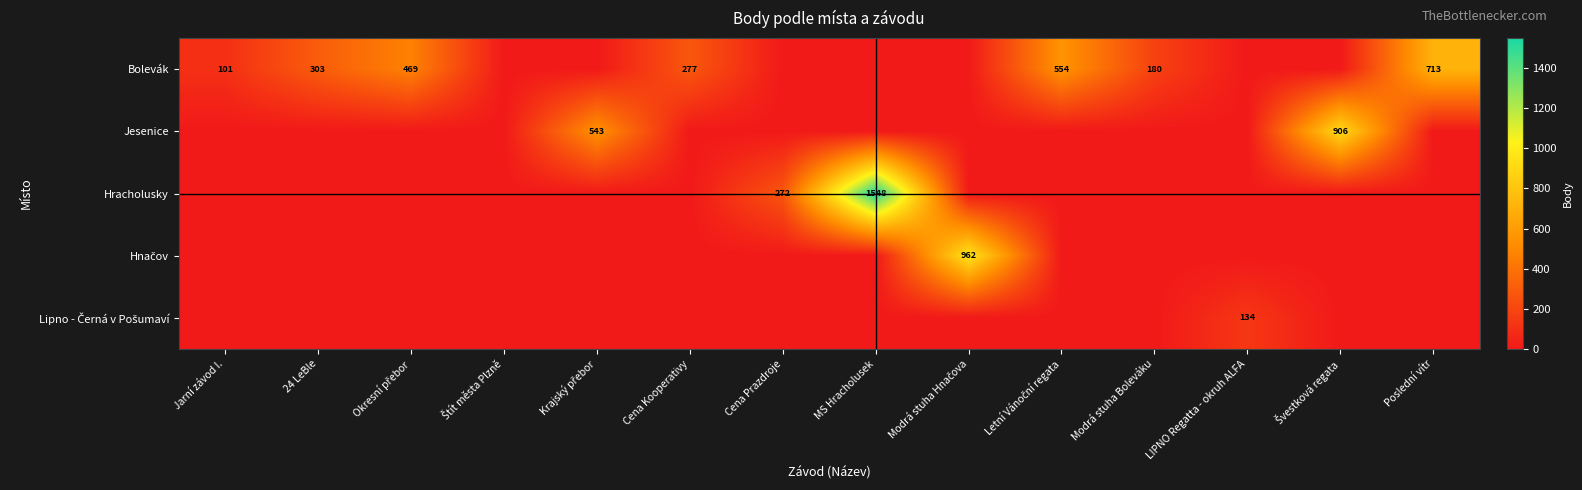

How many distinct data groups are displayed?

5